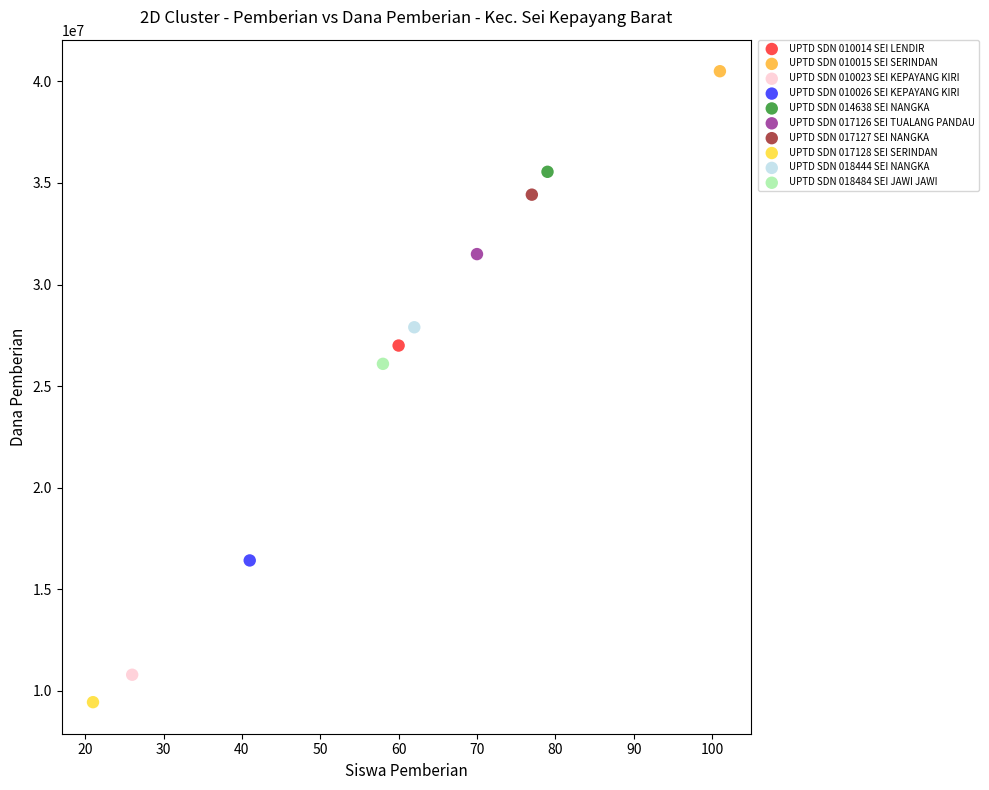

What are all the series names shown in the legend?

UPTD SDN 010014 SEI LENDIR, UPTD SDN 010015 SEI SERINDAN, UPTD SDN 010023 SEI KEPAYANG KIRI, UPTD SDN 010026 SEI KEPAYANG KIRI, UPTD SDN 014638 SEI NANGKA, UPTD SDN 017126 SEI TUALANG PANDAU, UPTD SDN 017127 SEI NANGKA, UPTD SDN 017128 SEI SERINDAN, UPTD SDN 018444 SEI NANGKA, UPTD SDN 018484 SEI JAWI JAWI